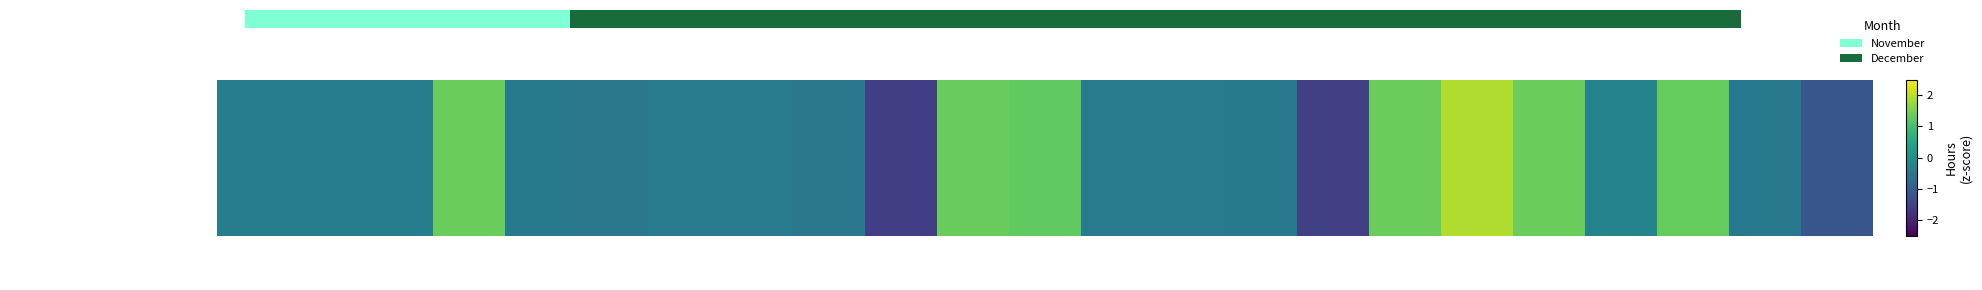

Between 9-Mon and 16-Mon, which is larger?

9-Mon